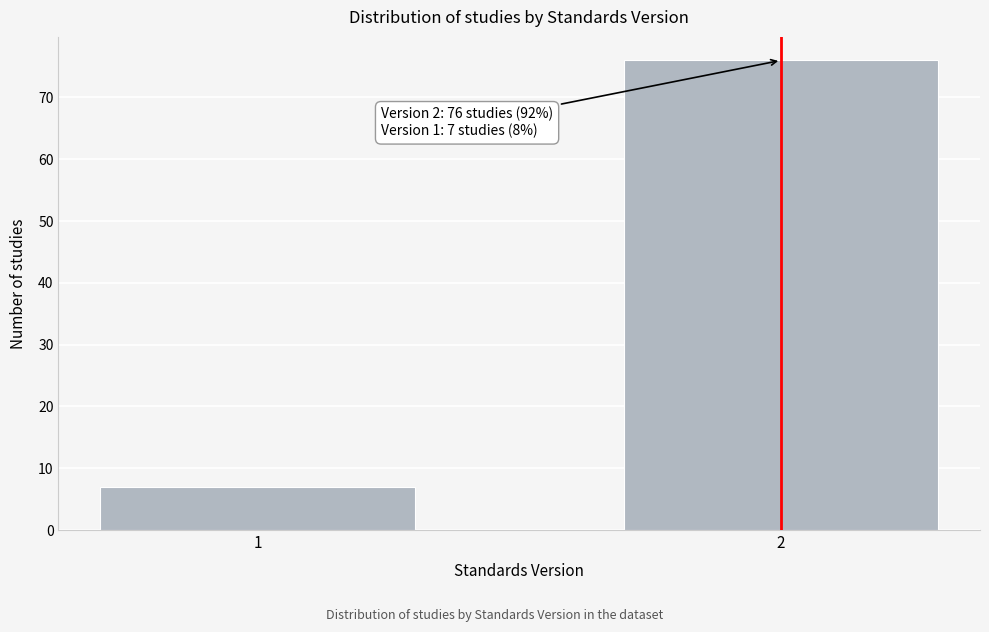

Reading left to right, what are all the values shown in this chart?

1=7	2=76